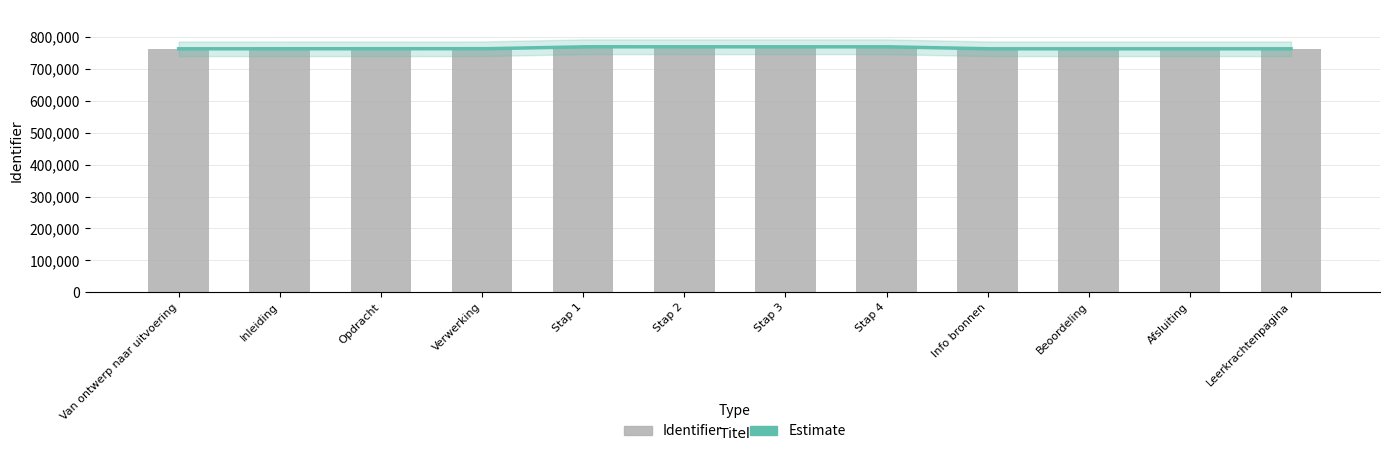

Which has a higher value, Stap 3 or Stap 4?

Stap 4